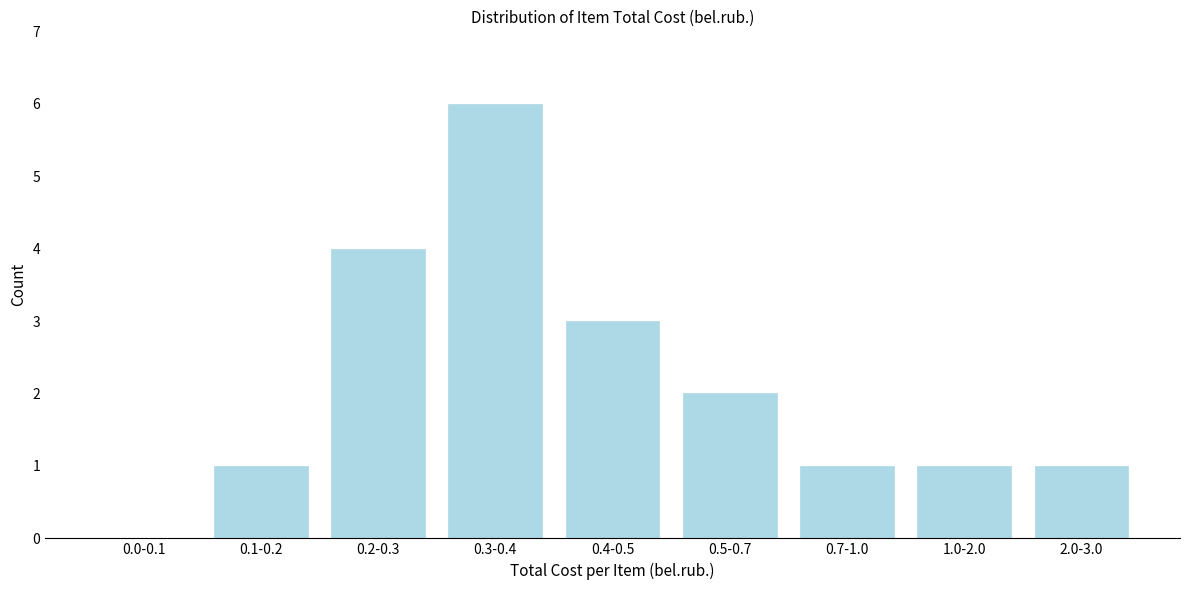

Reading right to left, transcribe all the data shown in this chart.

2.0-3.0=1	1.0-2.0=1	0.7-1.0=1	0.5-0.7=2	0.4-0.5=3	0.3-0.4=6	0.2-0.3=4	0.1-0.2=1	0.0-0.1=0